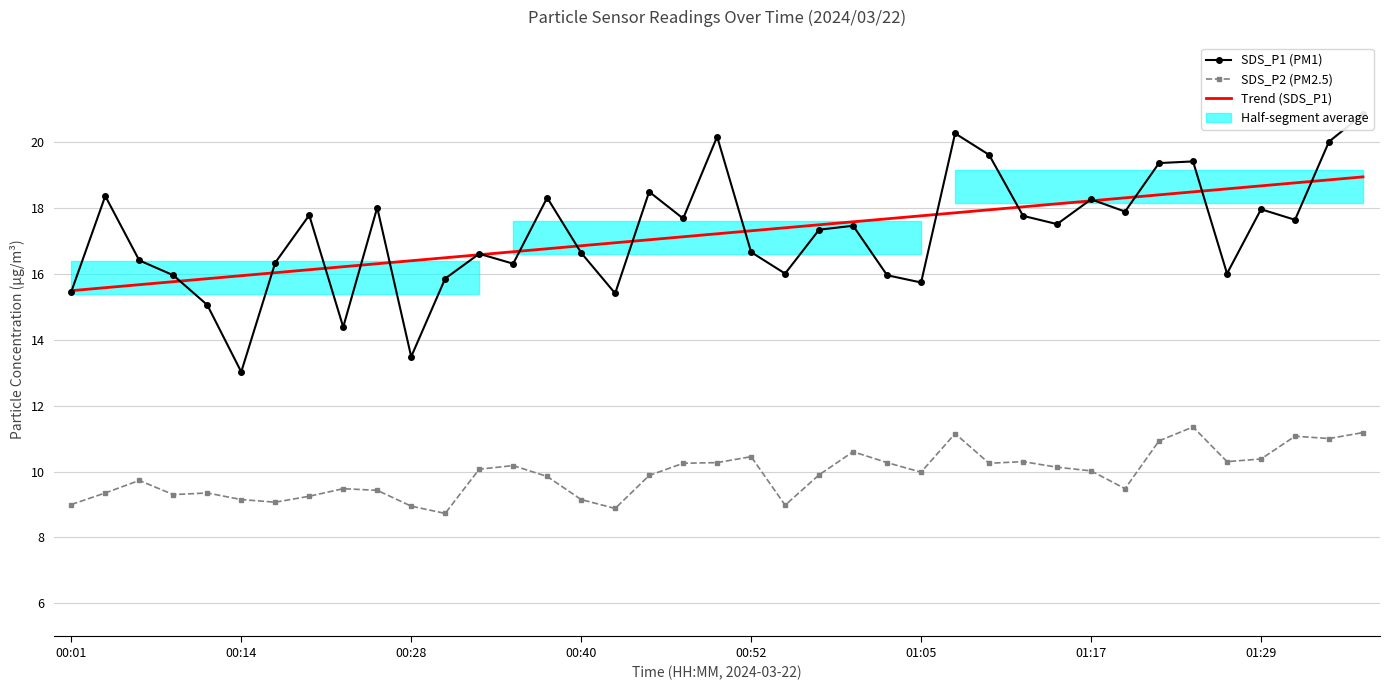

What is the difference between the second highest and second lowest values in the Trend (SDS_P1) series?

3.3